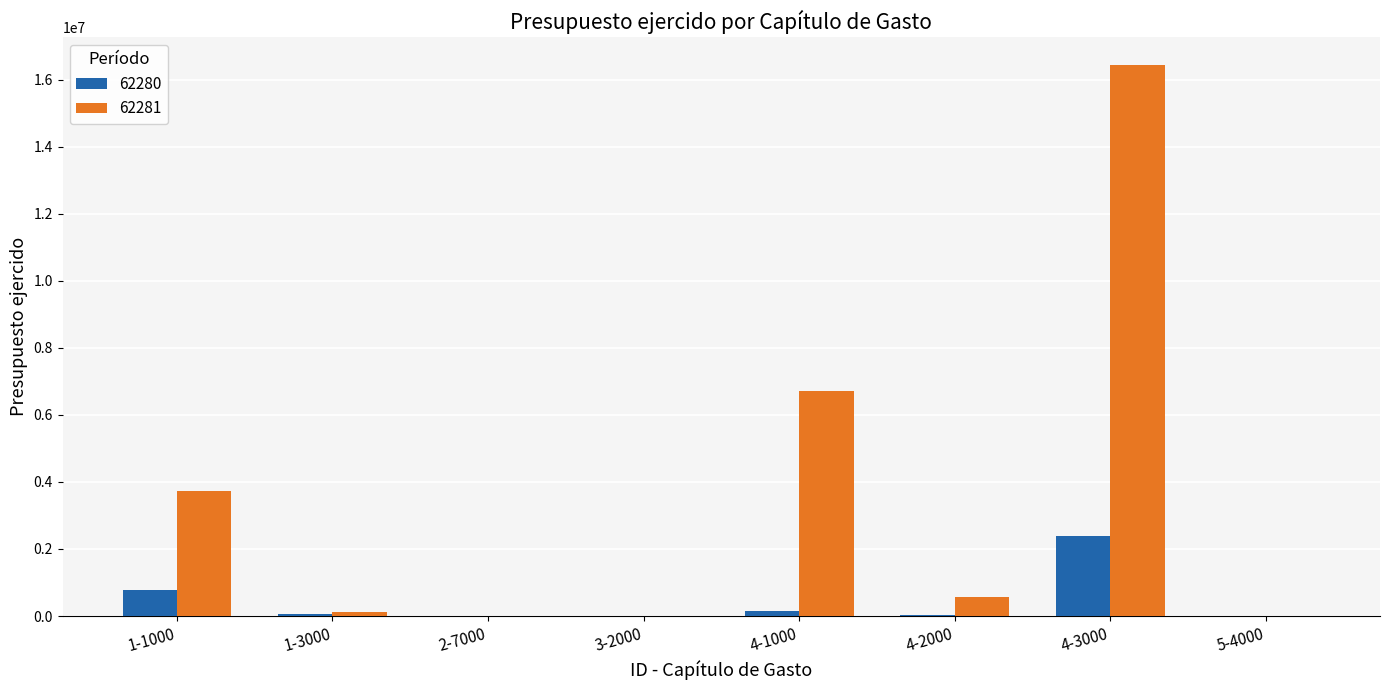

Which category has the highest value across all series?

4-3000